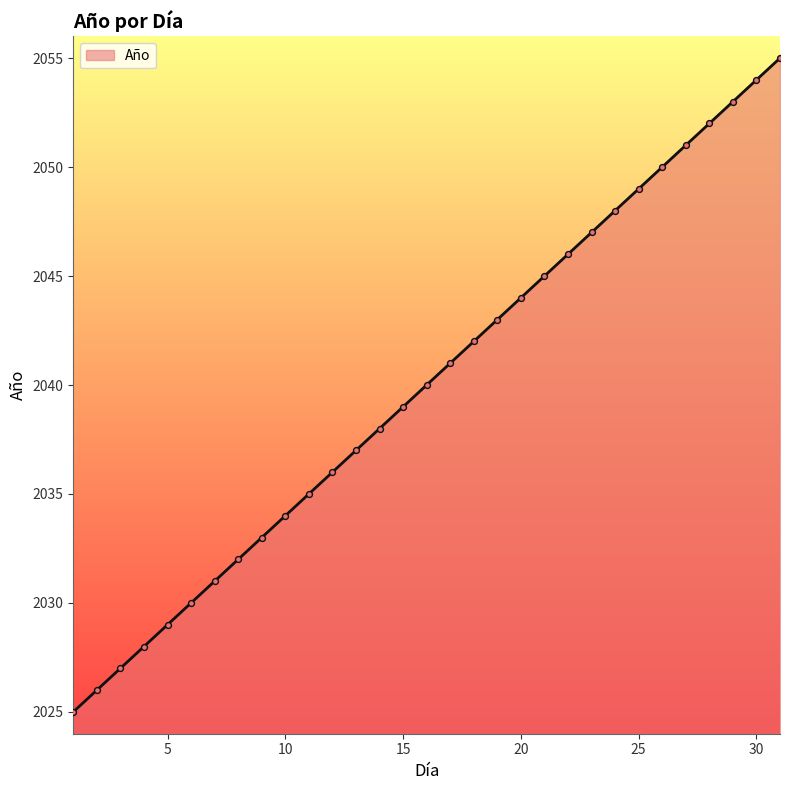

What is the smallest value displayed?

2025